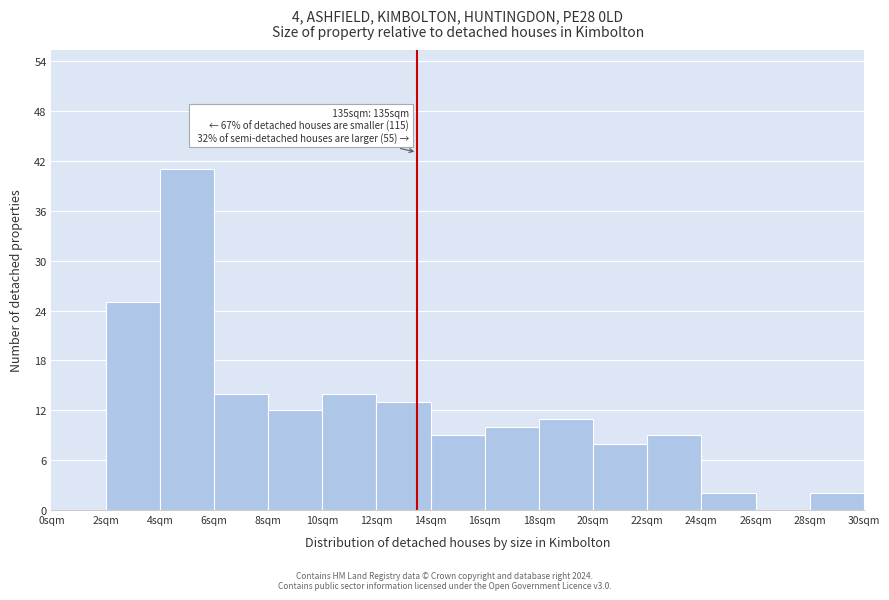

Which range on the x-axis has the tallest bar?

4 to 6